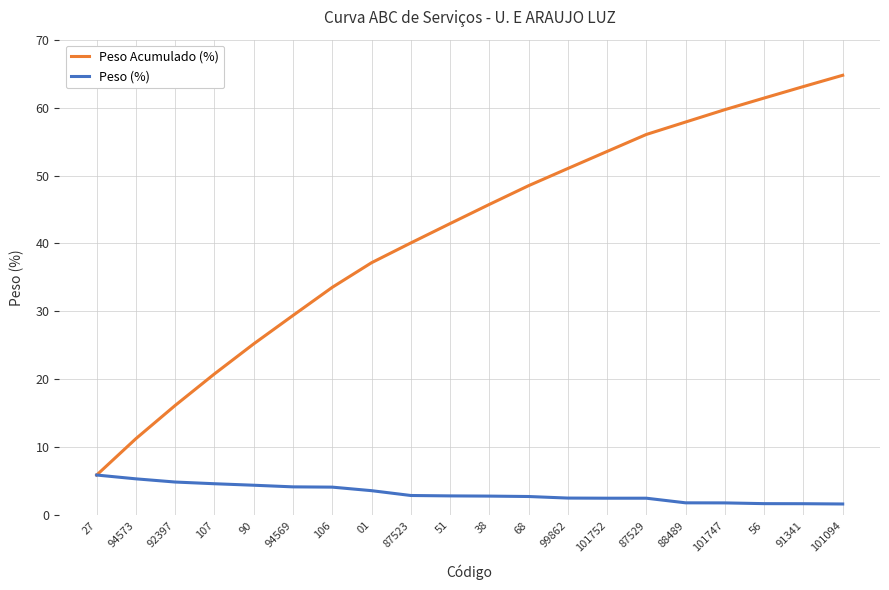

True or false: Peso (%) has a value of 2.8 at 38.

True